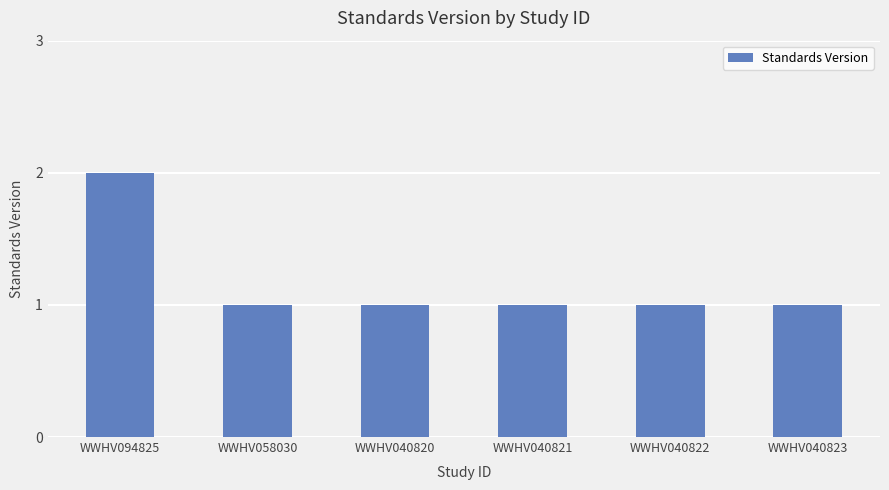

The value at WWHV040821 is 1. True or false?

True